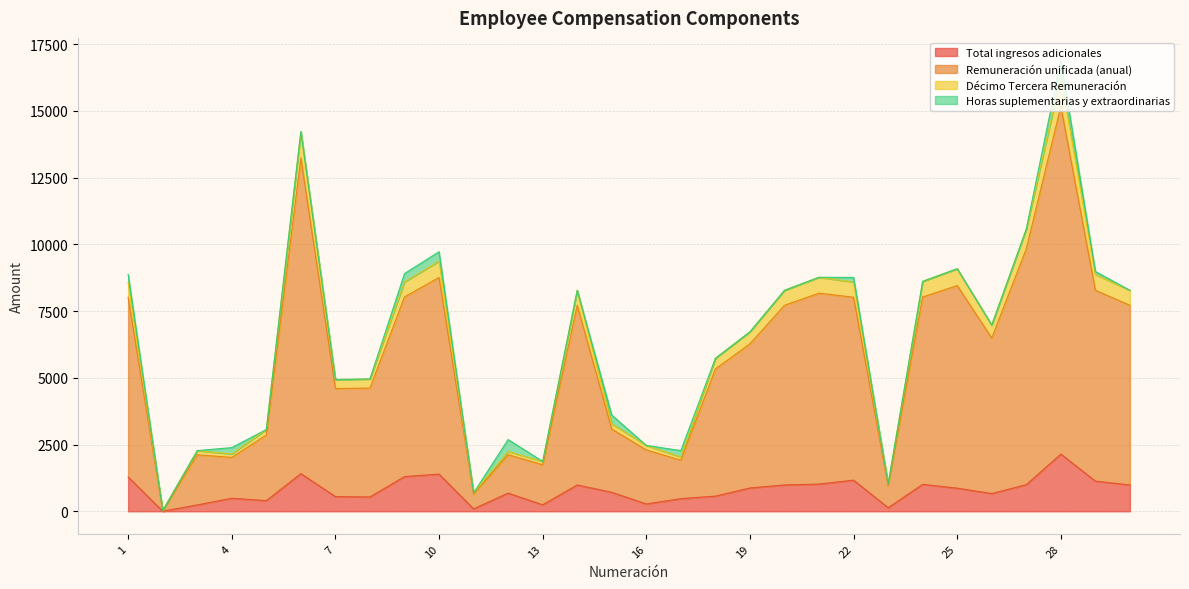

How many interior local peaks does the Remuneración unificada (anual) series have?

8